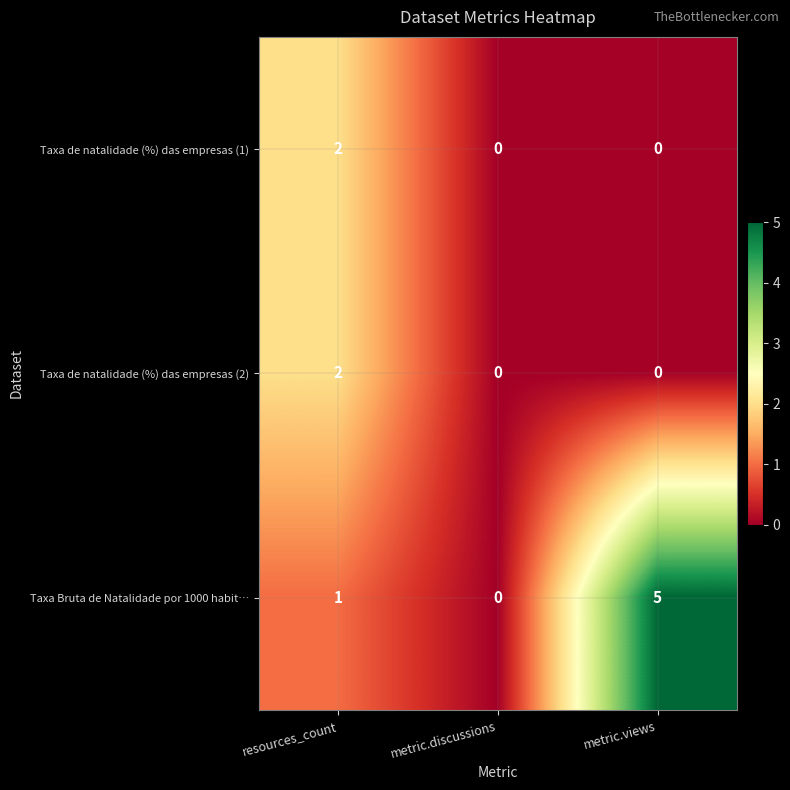

Which series has the largest range (max minus min)?

Taxa Bruta de Natalidade por 1000 habit…